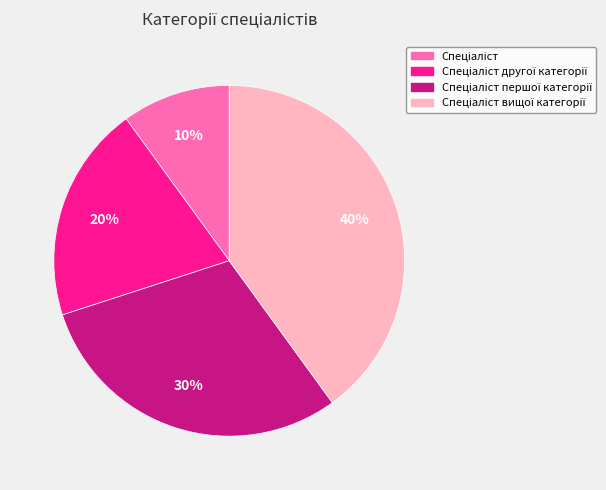

To the nearest percent, what is the average slice percentage?

25%